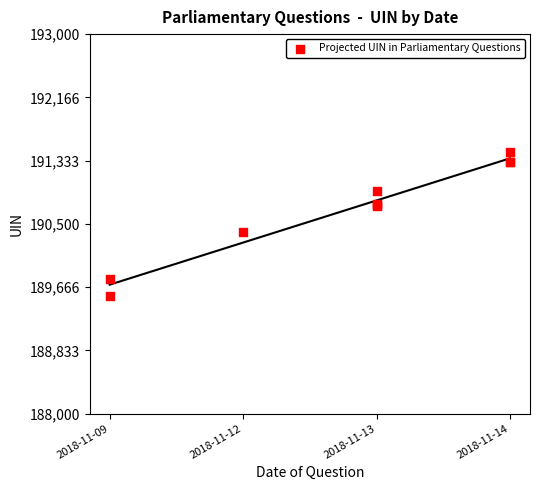

What Y value in the scatter plot is closest to 190501?

190392